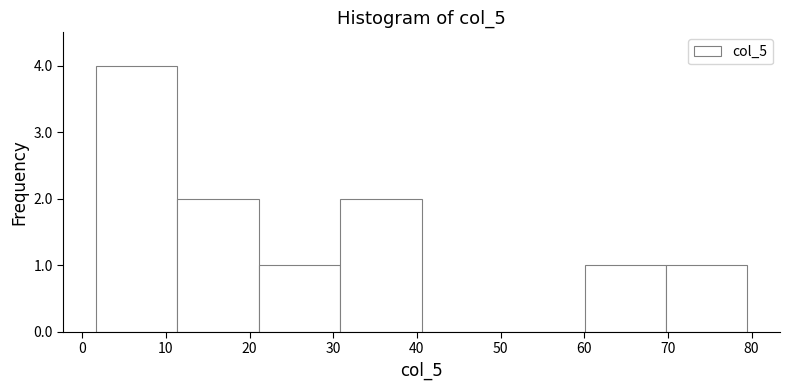

Which range on the x-axis has the tallest bar?

2 to 11